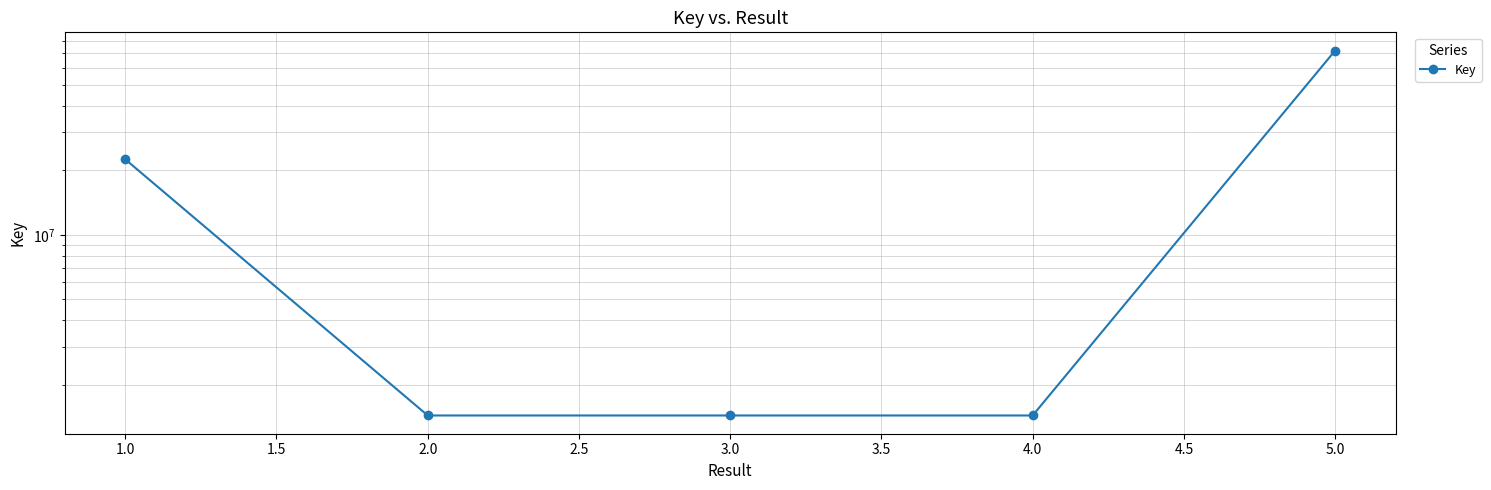

How many values are below 1438639?

2